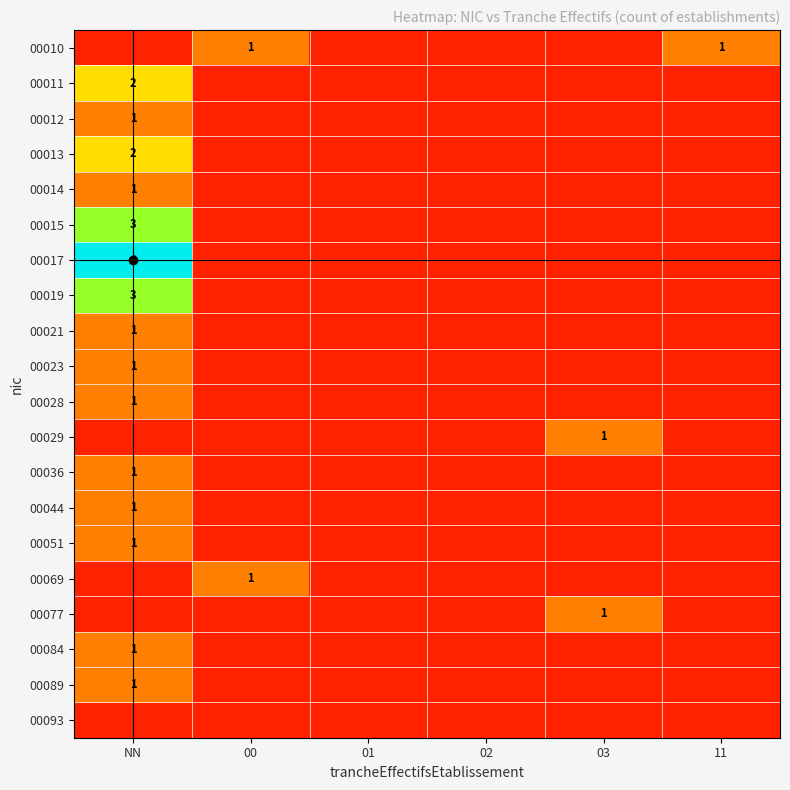

The value of 00051 at NN is 2. True or false?

False